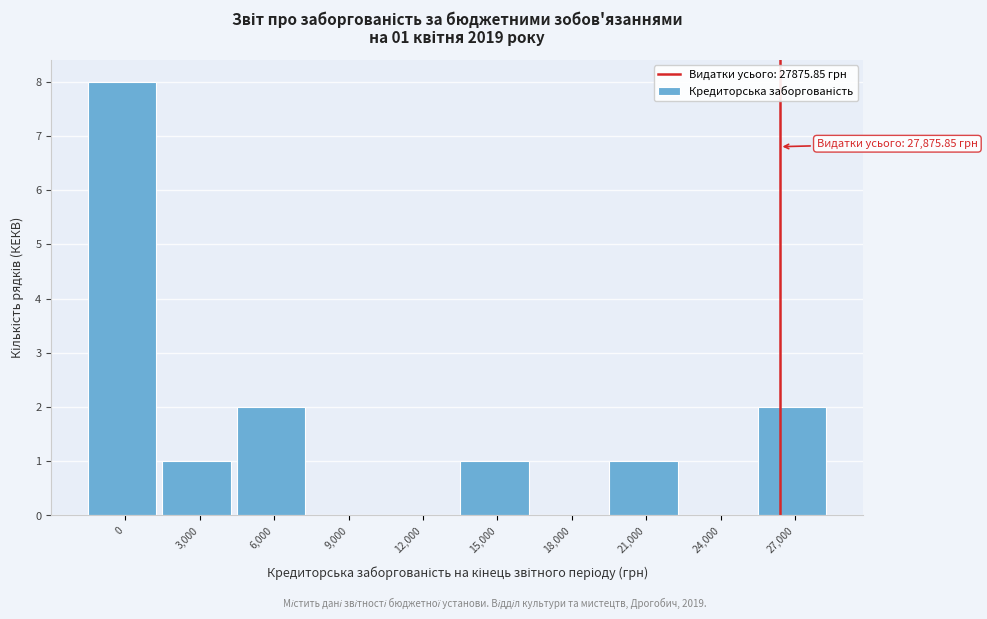

Reading right to left, transcribe all the data shown in this chart.

27,000=2	24,000=0	21,000=1	18,000=0	15,000=1	12,000=0	9,000=0	6,000=2	3,000=1	0=8